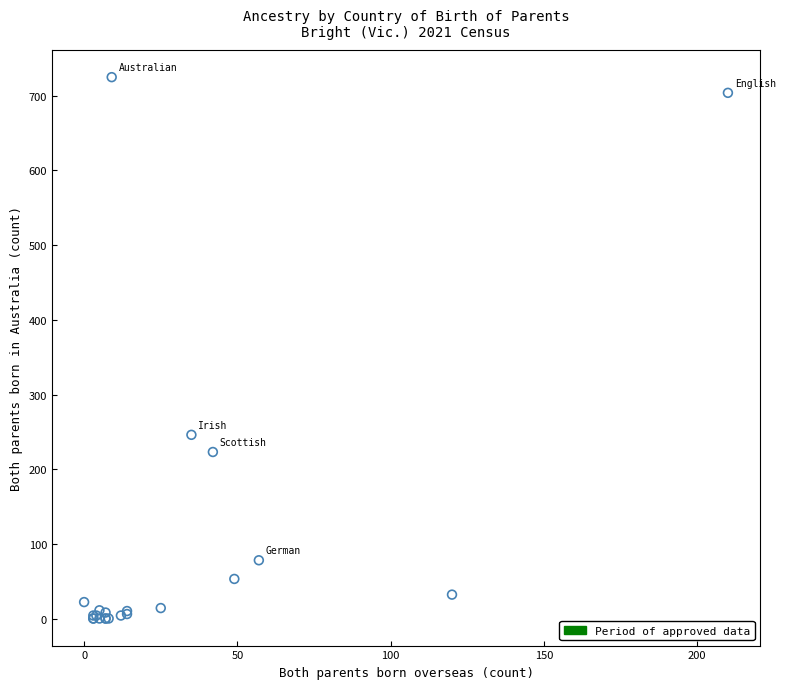

What Y value in the scatter plot is closest to 362?

246